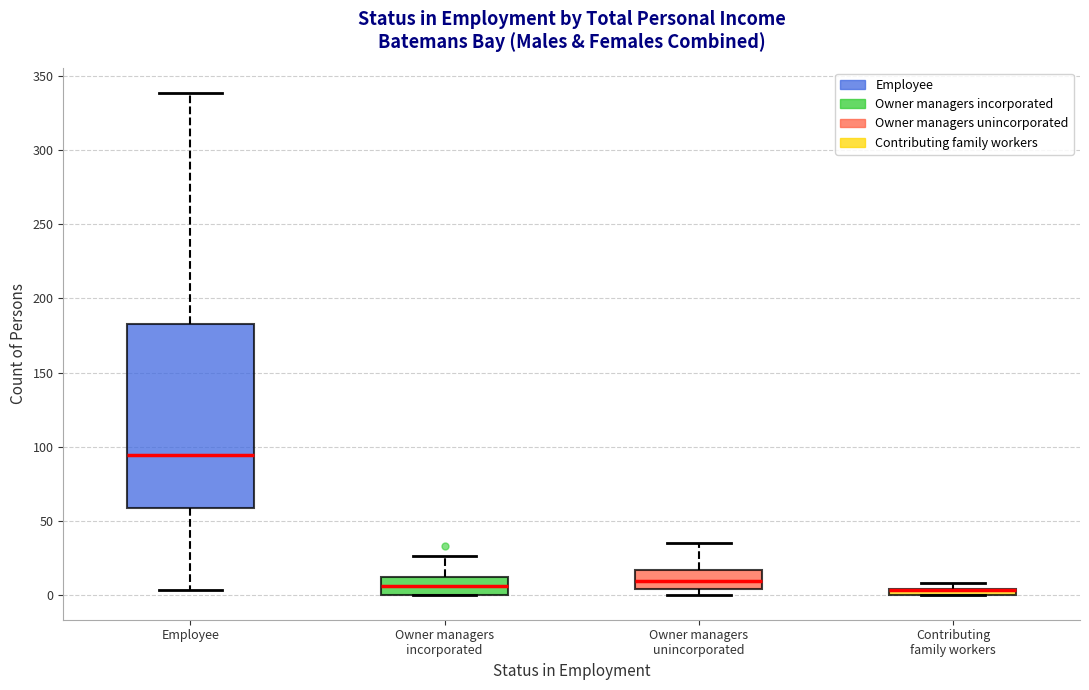

Which box is the tallest, from its lower edge to its upper edge?

Employee